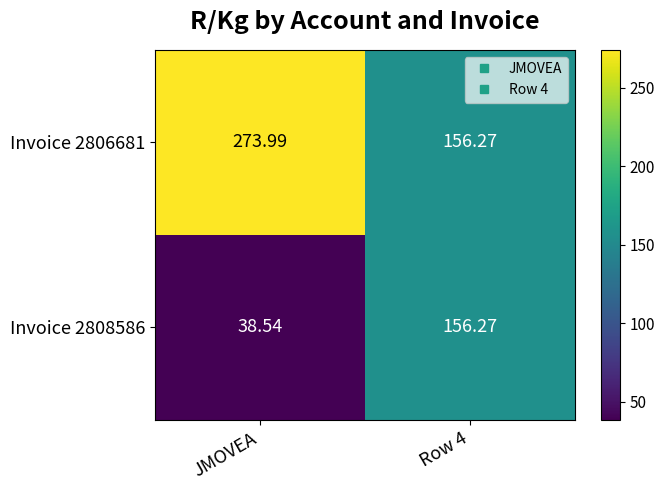

At which category is the sum across all series the highest?

Row 4